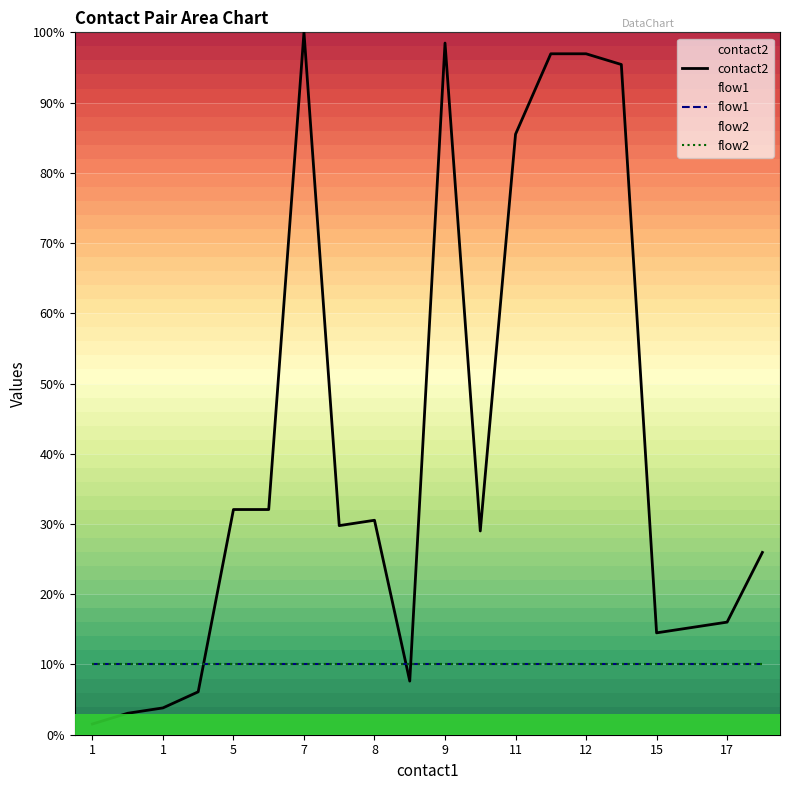

At how many categories does at least one series exceed 2?

20